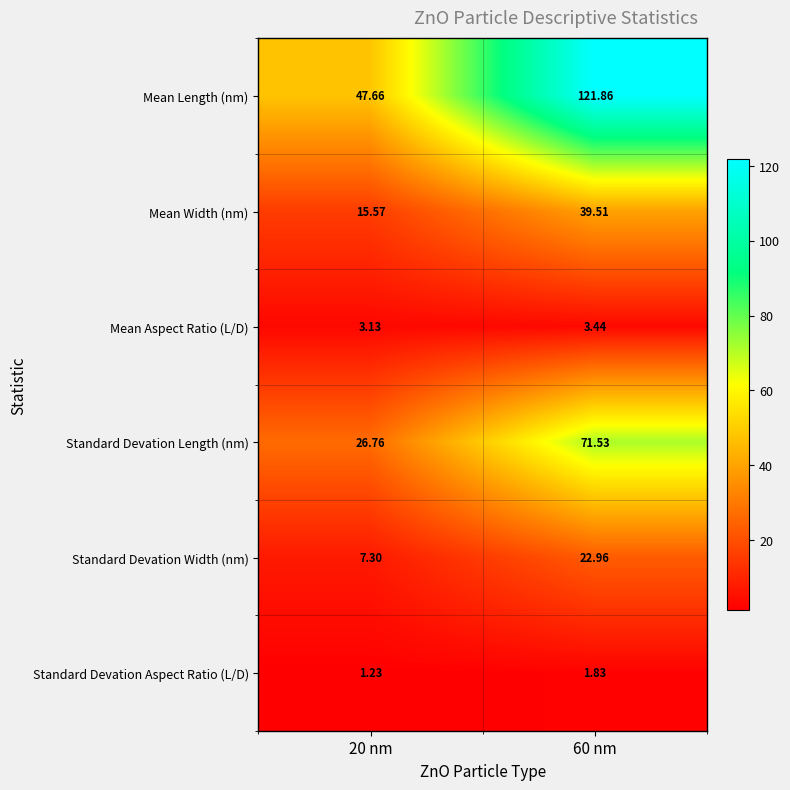

Which series has the largest range (max minus min)?

Mean Length (nm)